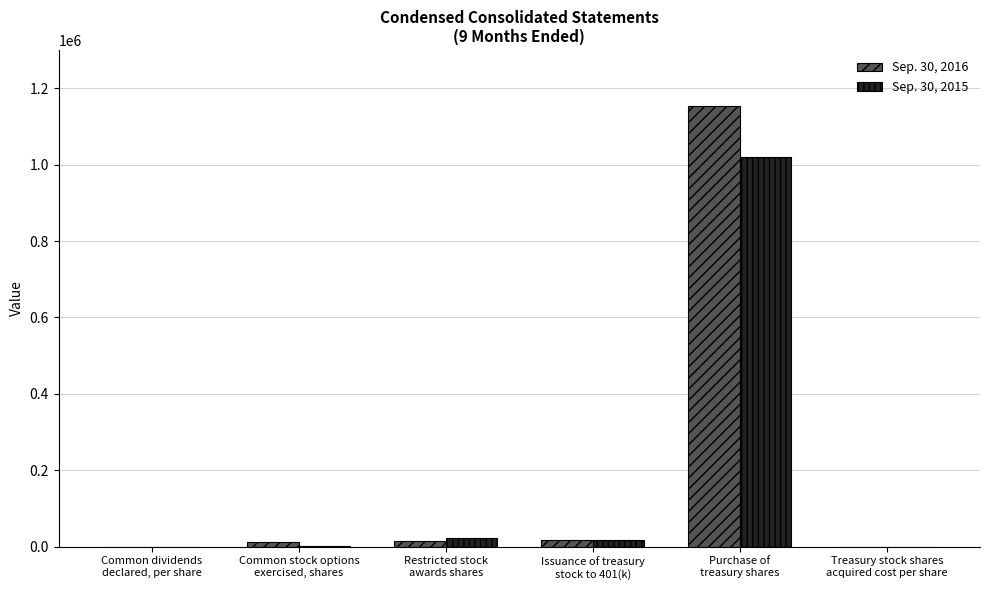

Read the Sep. 30, 2016 value at Purchase of
treasury shares.

1152776.0